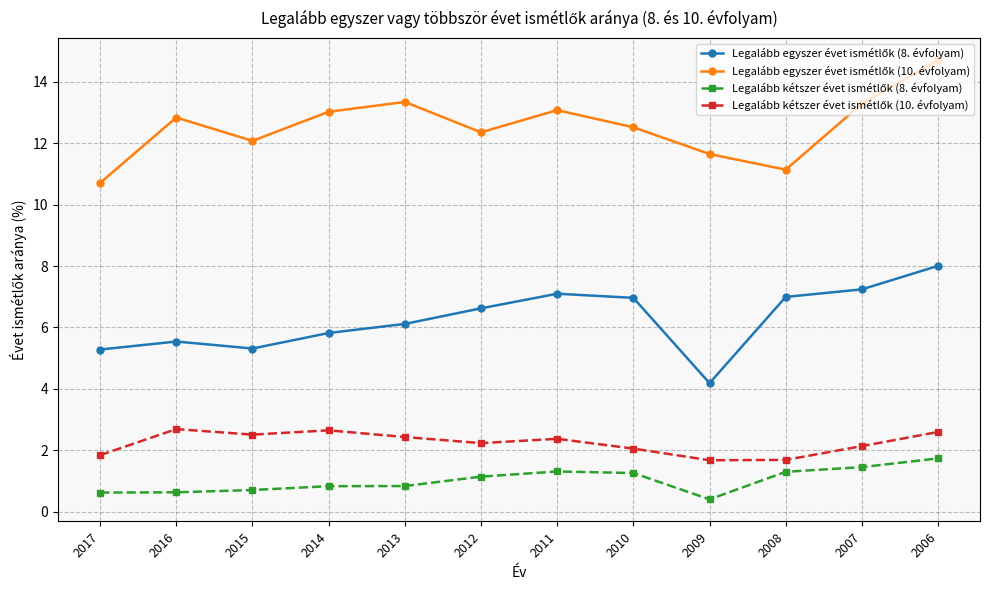

What is the difference between the highest and lowest values at 2014?

12.2